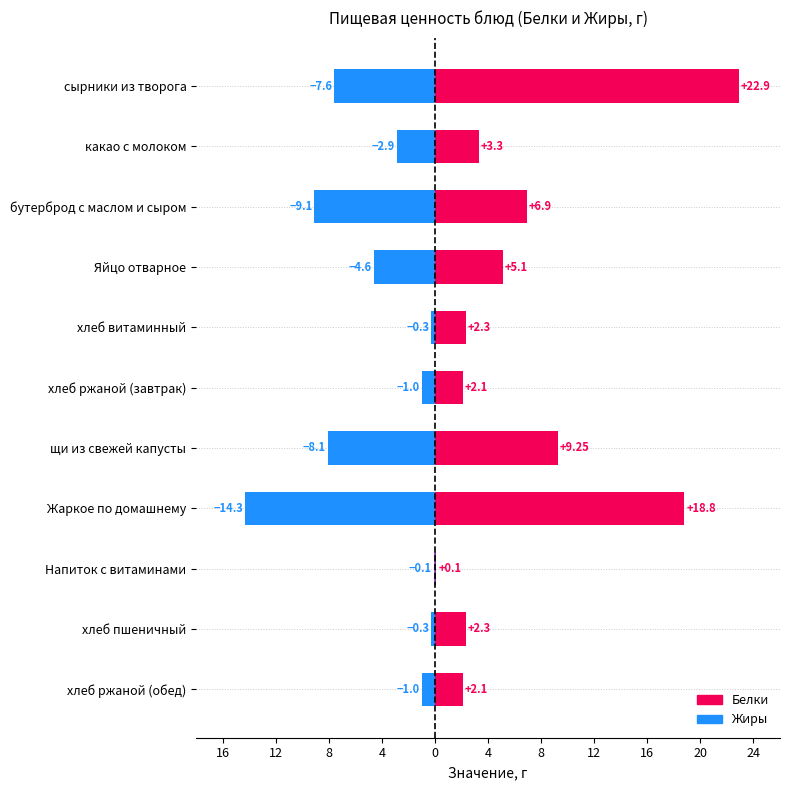

What is the difference between the maximum and minimum values in the Жиры (отраж.) series?

14.2